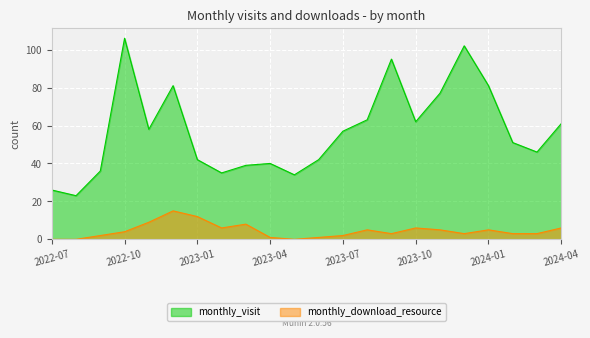

Reading left to right, extract all data points from this chart.

monthly_visit: 26	23	36	106	58	81	42	35	39	40	34	42	57	63	95	62	77	102	81	51	46	61
monthly_download_resource: 0	0	2	4	9	15	12	6	8	1	0	1	2	5	3	6	5	3	5	3	3	6